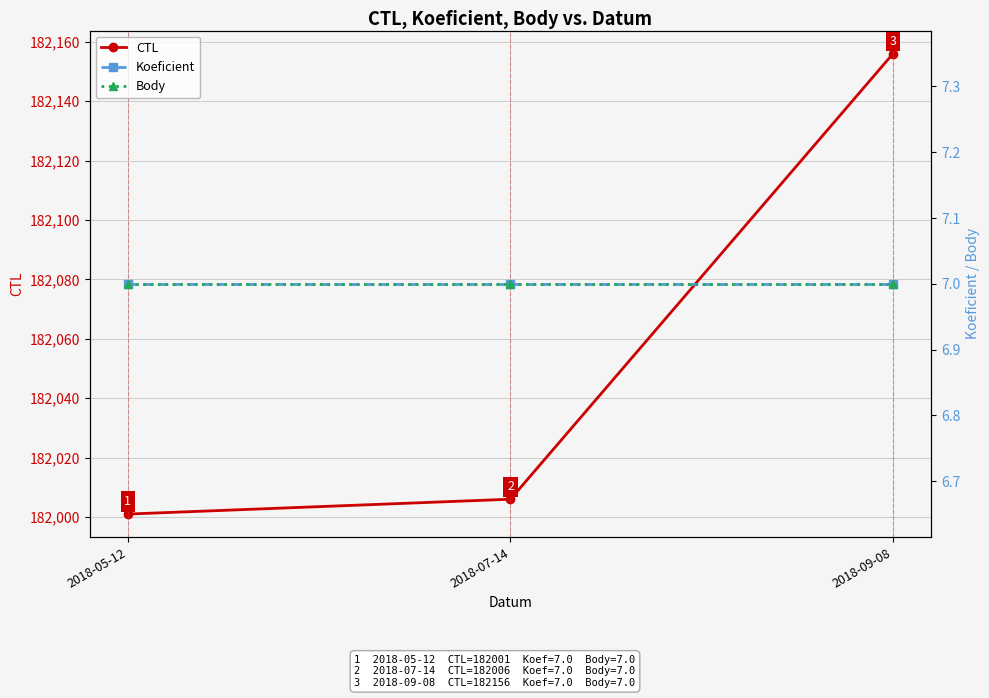

How many lines are shown in the chart?

3